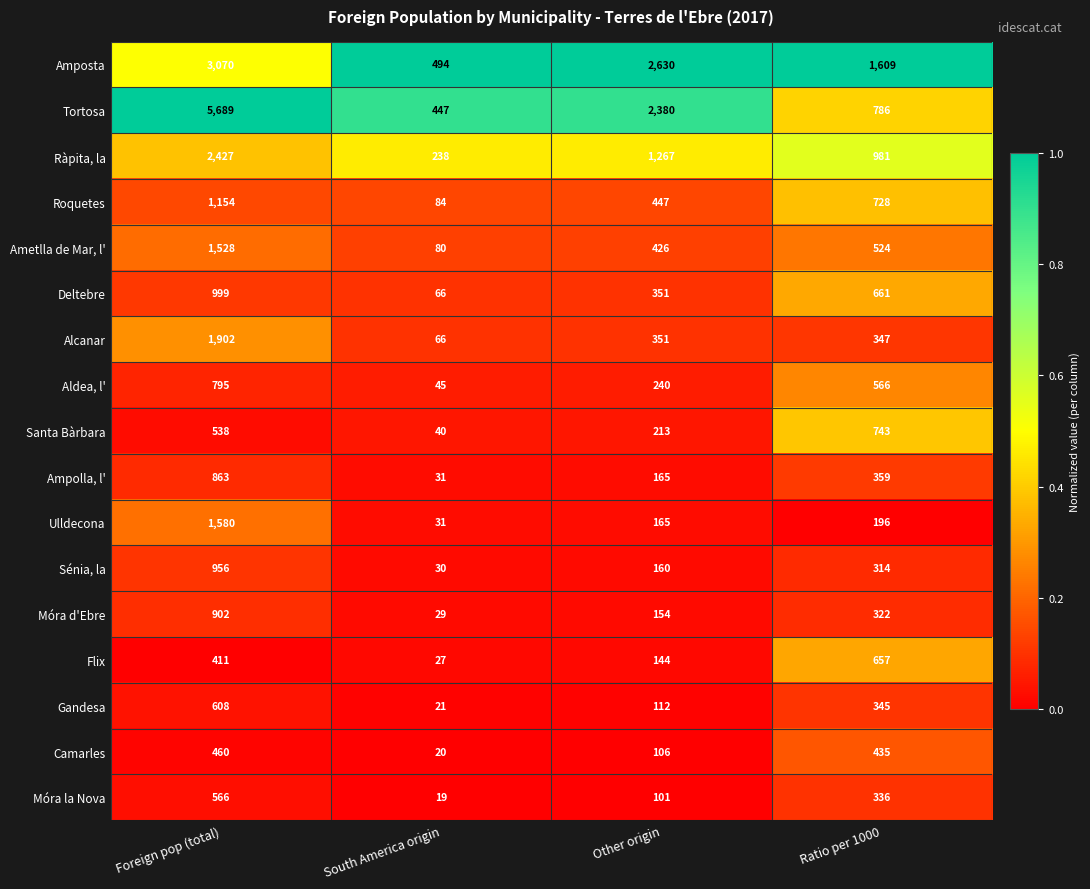

What value does the Sénia, la series have at South America origin, to the nearest 10?

30